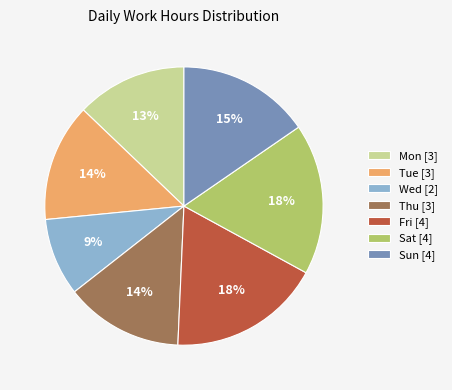

Count the number of slices in the pie.

7